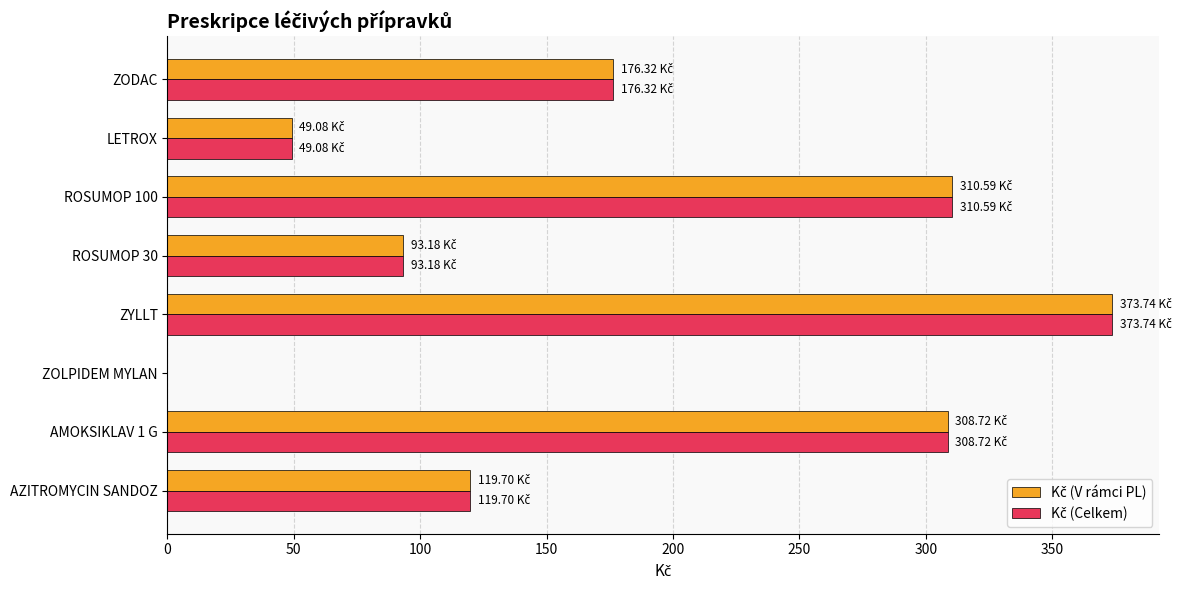

At which category is the sum across all series the highest?

ZYLLT